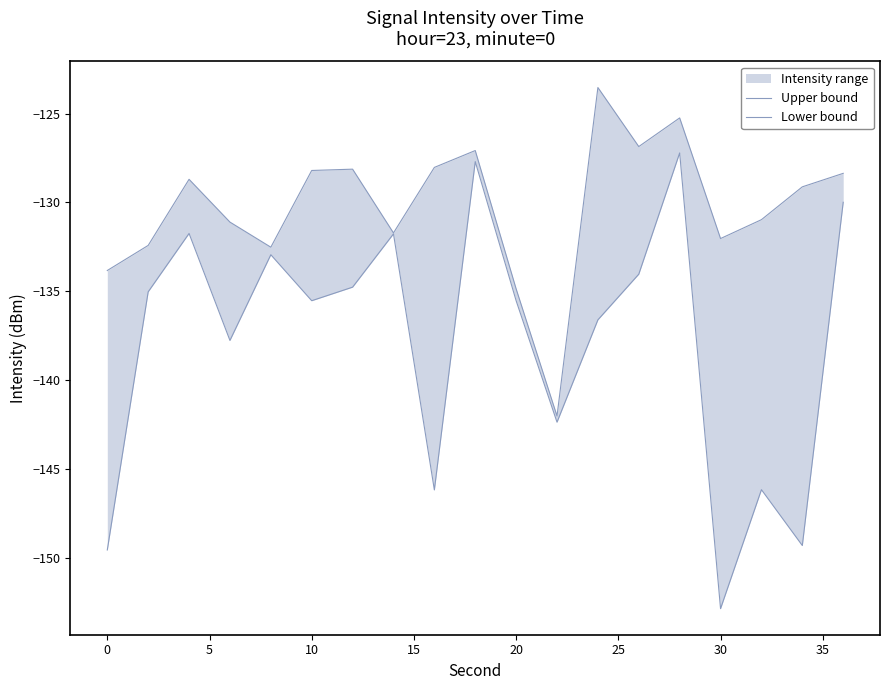

True or false: Lower bound has more than 0 points higher than both neighbors.

True